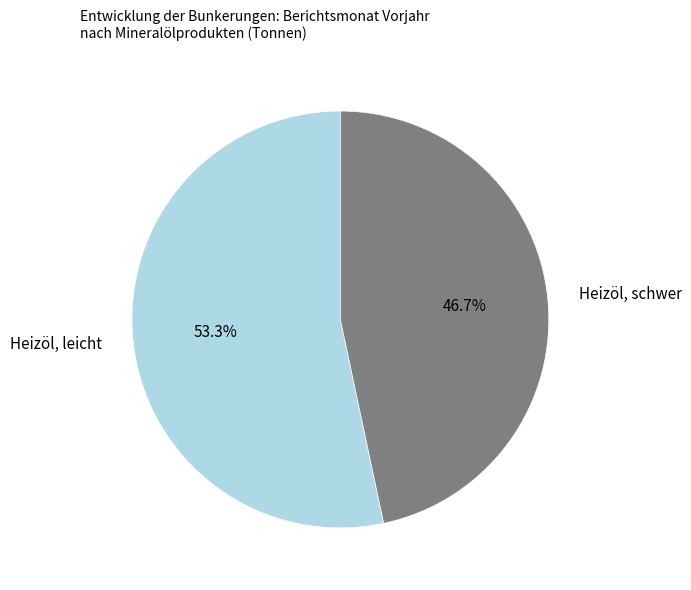

Does any single category account for the majority?

Yes